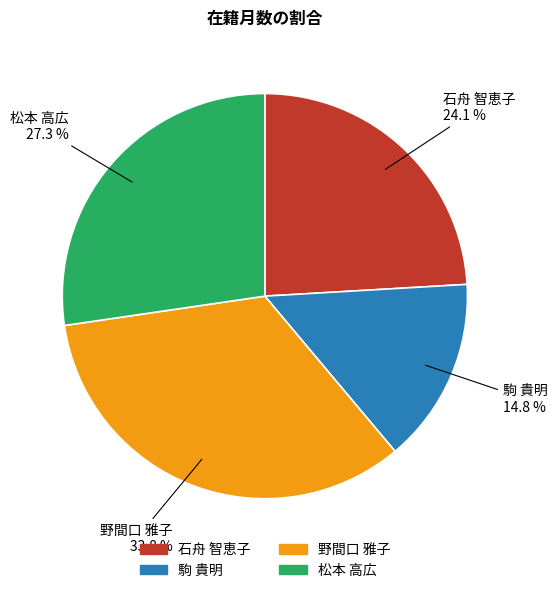

Is there a majority slice in this chart?

No